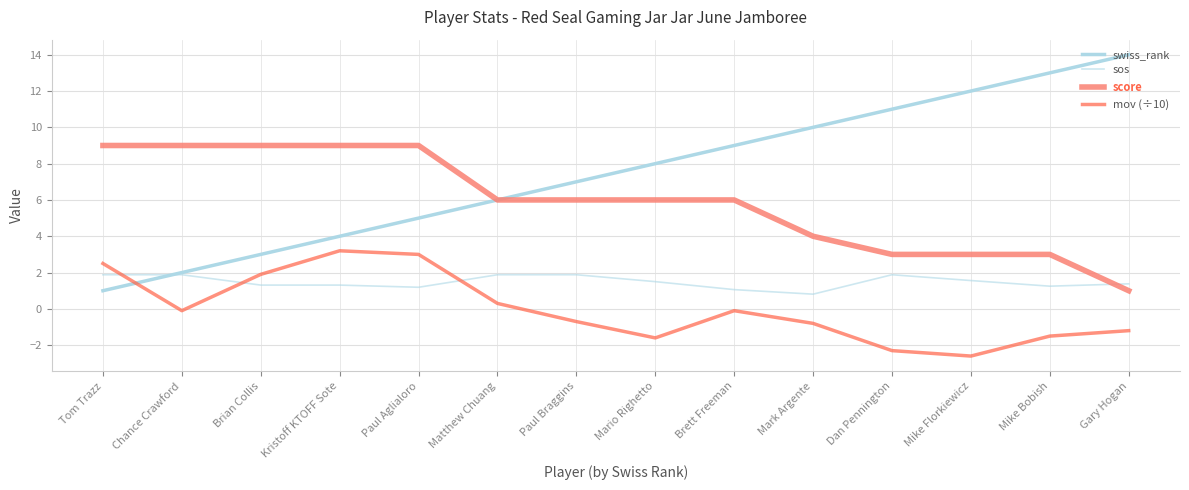

Reading left to right, transcribe all the data shown in this chart.

swiss_rank: 1.0	2.0	3.0	4.0	5.0	6.0	7.0	8.0	9.0	10.0	11.0	12.0	13.0	14.0
sos: 1.9	1.9	1.3	1.3	1.2	1.9	1.9	1.5	1.1	0.8	1.9	1.6	1.2	1.4
score: 9.0	9.0	9.0	9.0	9.0	6.0	6.0	6.0	6.0	4.0	3.0	3.0	3.0	1.0
mov (÷10): 2.5	-0.1	1.9	3.2	3.0	0.3	-0.7	-1.6	-0.1	-0.8	-2.3	-2.6	-1.5	-1.2